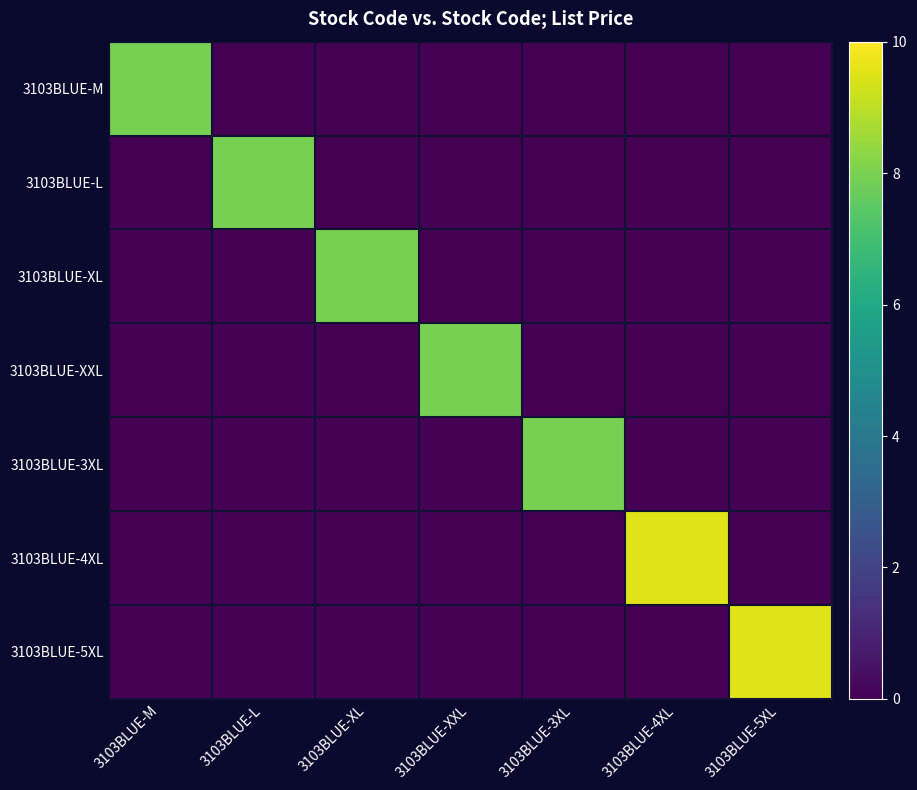

At 3103BLUE-M, list the series in order from largest to smallest.

3103BLUE-M, 3103BLUE-L, 3103BLUE-XL, 3103BLUE-XXL, 3103BLUE-3XL, 3103BLUE-4XL, 3103BLUE-5XL